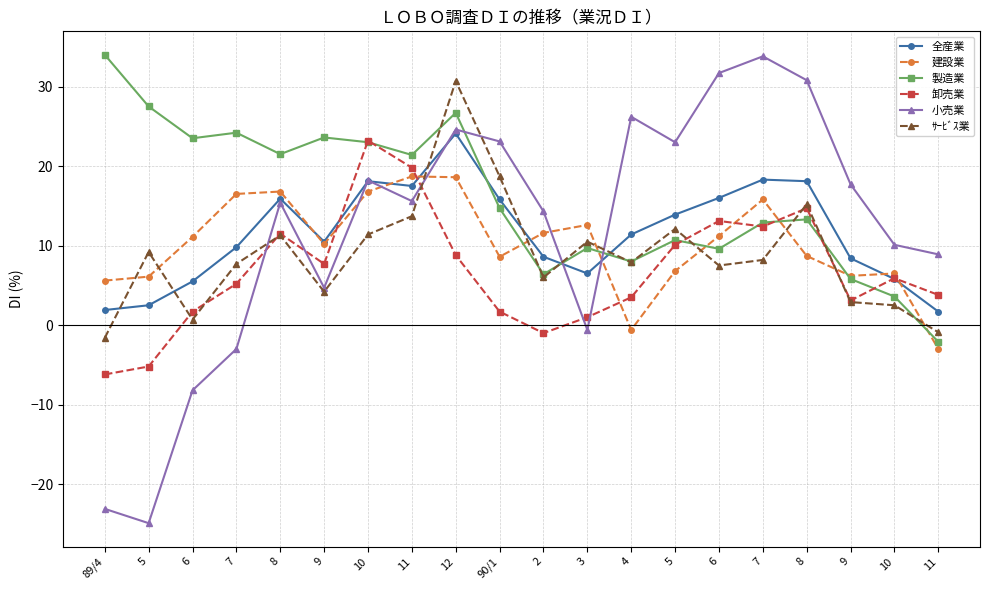

Which category has the lowest value in the ｻｰﾋﾞｽ業 series?

89/4